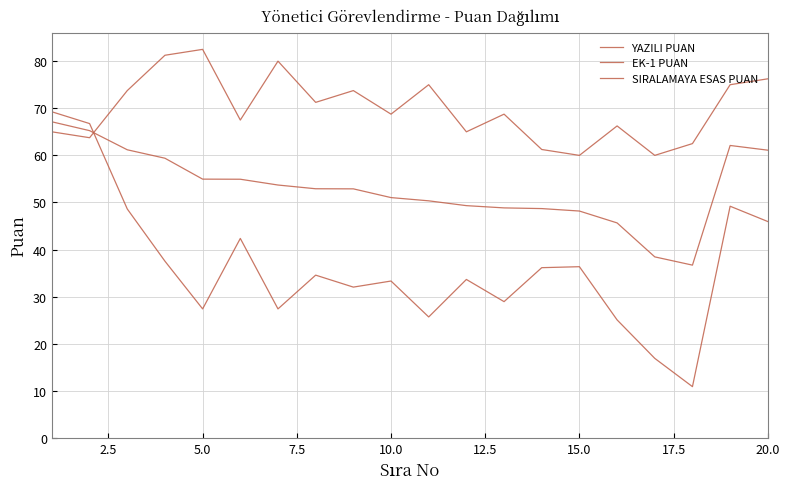

Does the chart have visible grid lines?

Yes